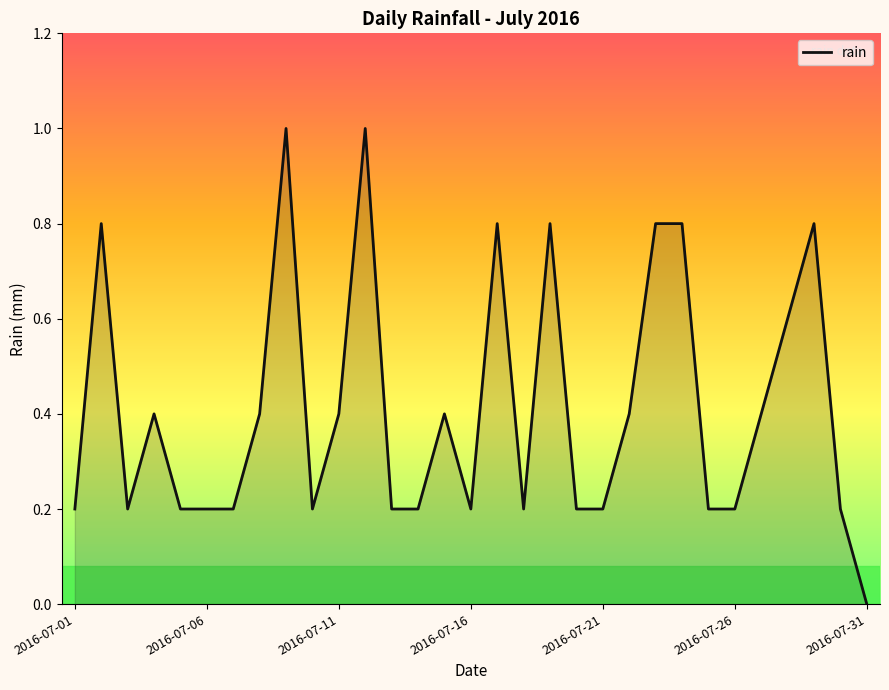

What is the difference between the maximum and minimum values?

1.0